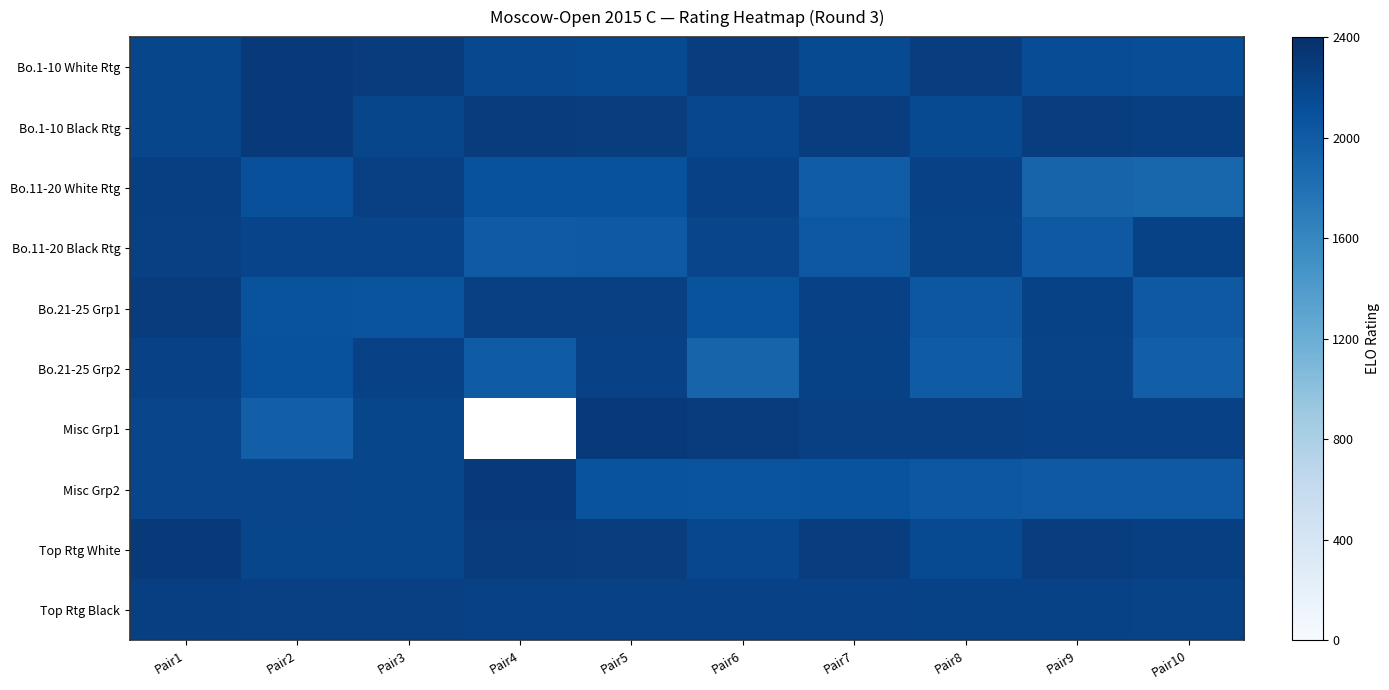

True or false: Bo.1-10 White Rtg has a value of 2120.0 at Pair10.

True